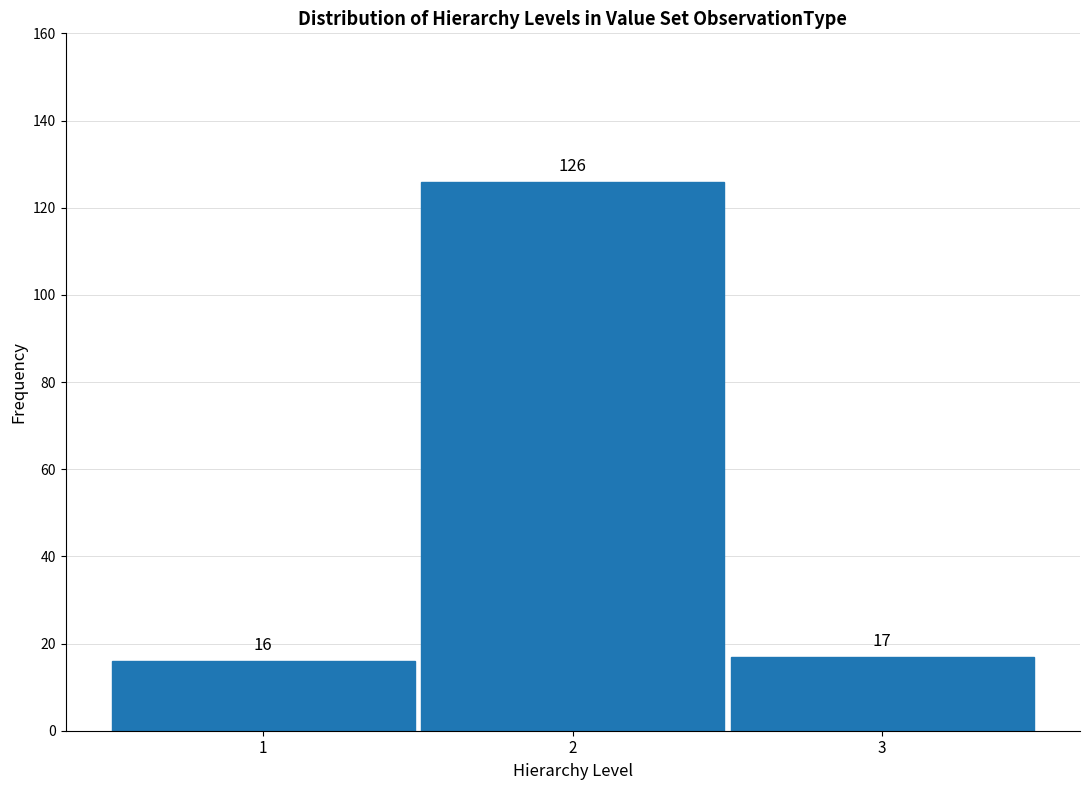

Over which range of the x-axis is the bar tallest?

1.5 to 2.5